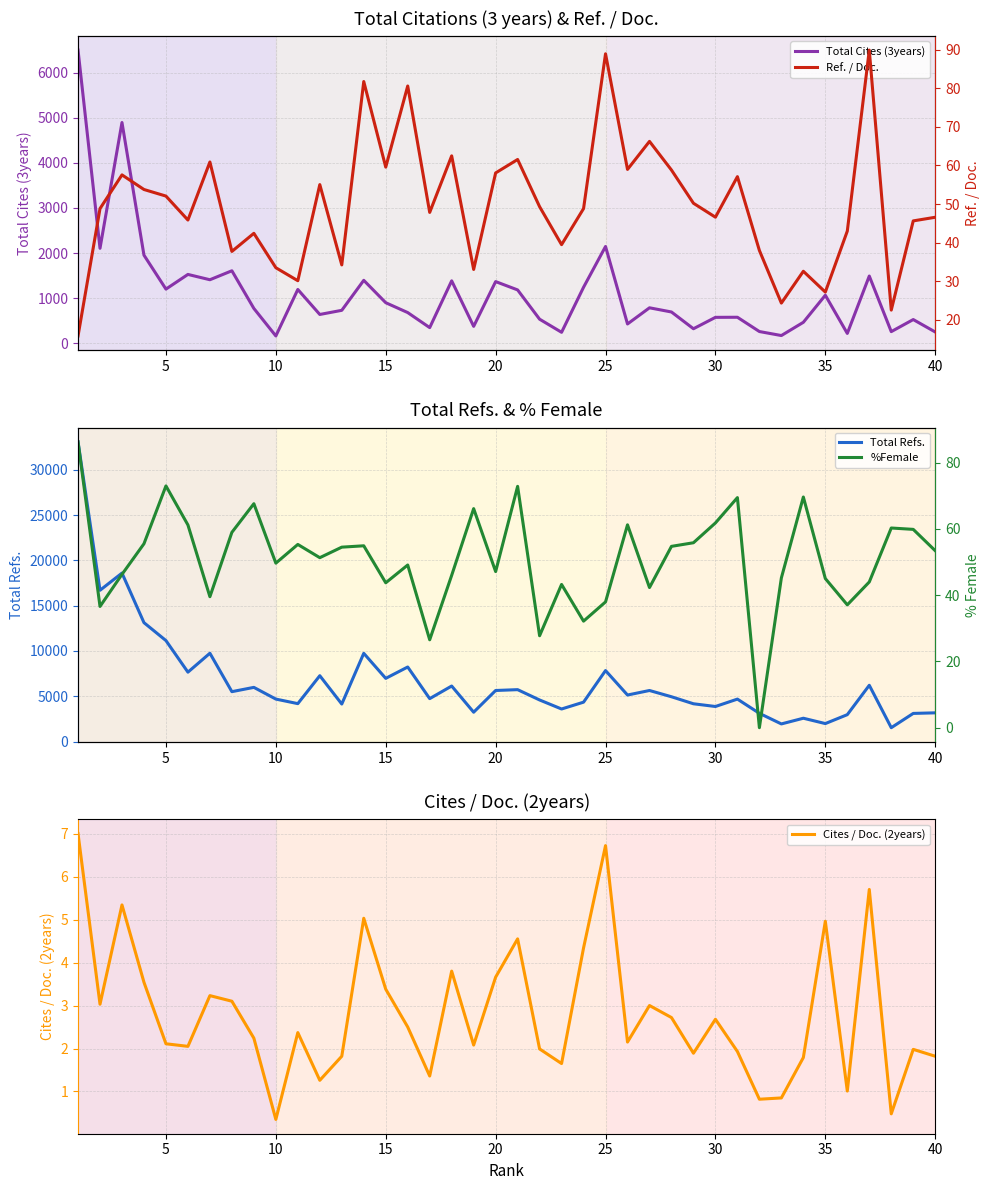

Reading left to right, transcribe all the data shown in this chart.

Total Cites (3years): 6506.0	2105.0	4898.0	1953.0	1199.0	1525.0	1407.0	1606.0	770.0	159.0	1191.0	636.0	728.0	1394.0	897.0	678.0	344.0	1383.0	372.0	1366.0	1181.0	531.0	240.0	1240.0	2145.0	425.0	784.0	691.0	319.0	572.0	574.0	257.0	168.0	462.0	1063.0	215.0	1489.0	255.0	523.0	247.0
Total Refs.: 33077.0	16693.0	18591.0	13120.0	11141.0	7656.0	9745.0	5503.0	5977.0	4684.0	4182.0	7265.0	4137.0	9734.0	6971.0	8225.0	4734.0	6125.0	3235.0	5633.0	5725.0	4586.0	3590.0	4344.0	7832.0	5131.0	5632.0	4941.0	4167.0	3866.0	4682.0	3112.0	1942.0	2571.0	1981.0	2965.0	6207.0	1527.0	3102.0	3166.0
Cites / Doc. (2years): 7.0	3.0	5.3	3.5	2.1	2.0	3.2	3.1	2.2	0.3	2.4	1.3	1.8	5.0	3.4	2.5	1.4	3.8	2.1	3.7	4.5	2.0	1.6	4.3	6.7	2.1	3.0	2.7	1.9	2.7	1.9	0.8	0.8	1.8	5.0	1.0	5.7	0.5	2.0	1.8
Ref. / Doc.: 15.8	48.8	57.6	53.8	52.1	45.8	60.9	37.7	42.4	33.5	30.1	55.0	34.2	81.8	59.6	80.6	47.8	62.5	33.0	58.1	61.6	49.3	39.5	48.8	89.0	59.0	66.3	58.8	50.2	46.6	57.1	38.0	24.3	32.5	27.1	43.0	90.0	22.5	45.6	46.6
%Female: 86.3	36.6	46.3	55.5	73.0	61.2	39.5	59.0	67.6	49.7	55.3	51.3	54.5	54.9	43.8	49.1	26.5	46.0	66.1	47.1	72.9	27.8	43.2	32.2	38.0	61.2	42.3	54.8	55.8	61.8	69.5	0.0	45.2	69.7	45.0	37.1	44.0	60.3	59.9	53.4